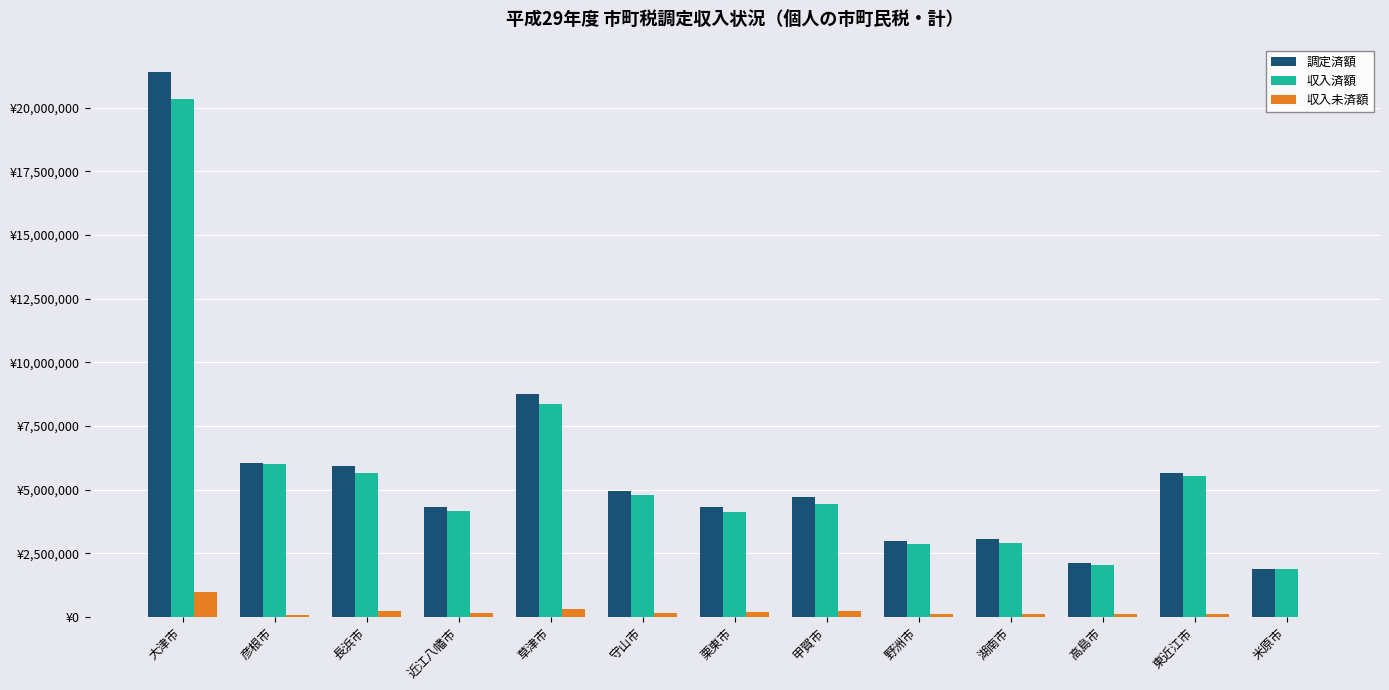

At 栗東市, list the series in order from smallest to largest.

収入未済額, 収入済額, 調定済額